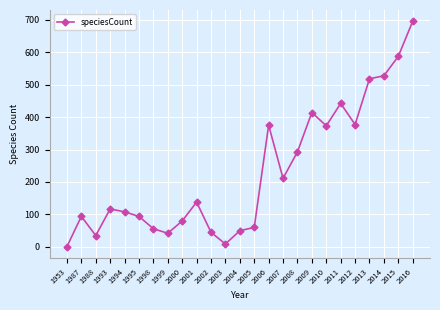

What is the approximate value at 1987?

94